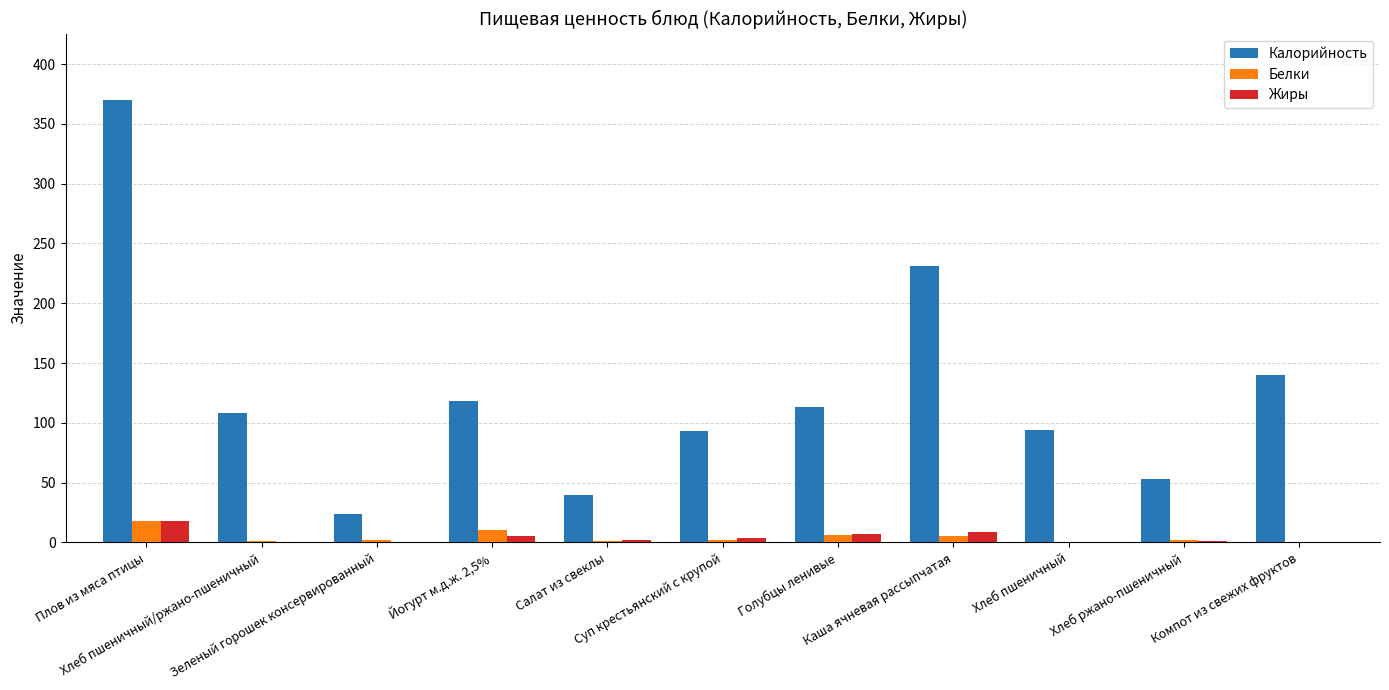

Which series changed the most between Плов из мяса птицы and Хлеб ржано-пшеничный?

Калорийность